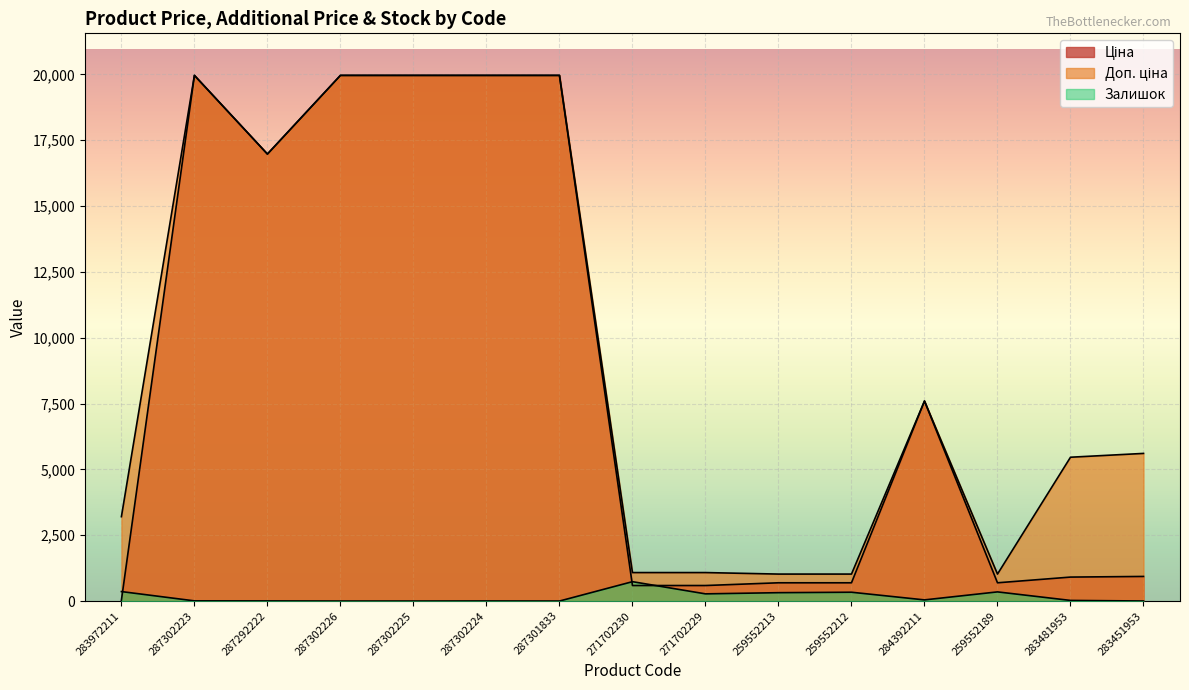

True or false: Ціна and Доп. ціна intersect in this chart.

False